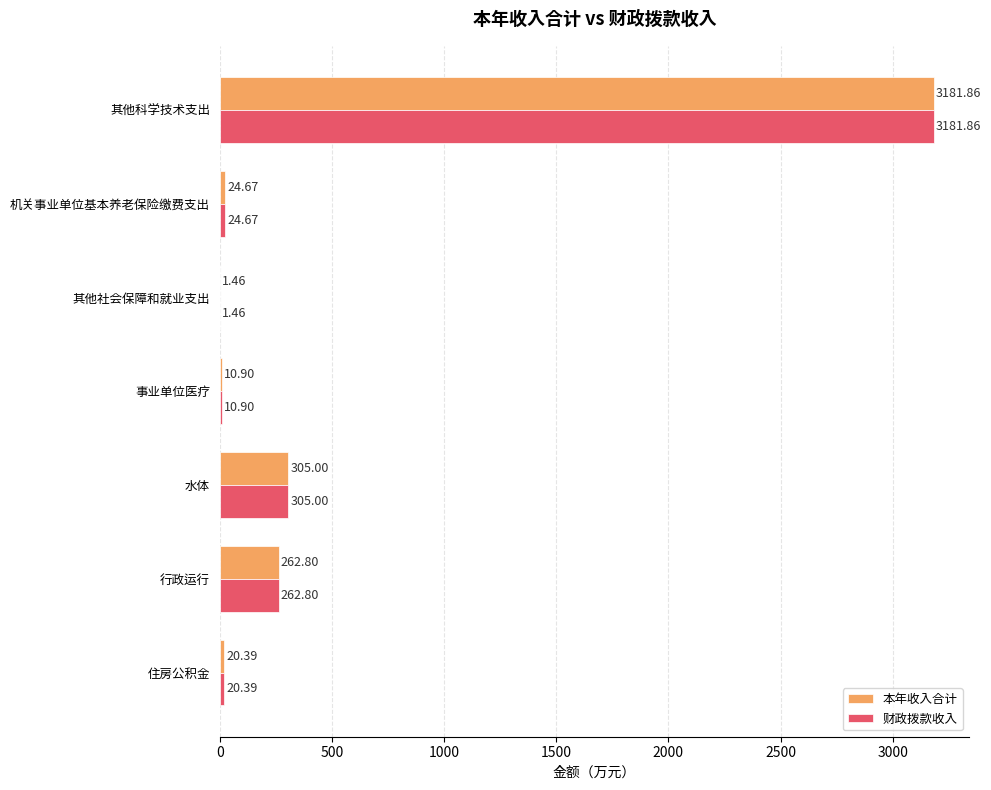

What is the highest value of the 本年收入合计 series?

3181.9